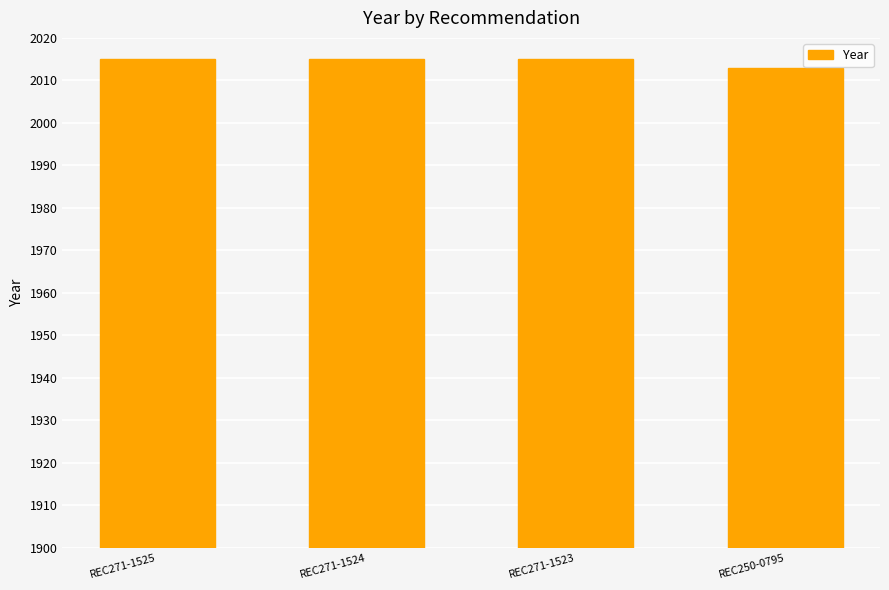

How many values are between 2015 and 2016?

3